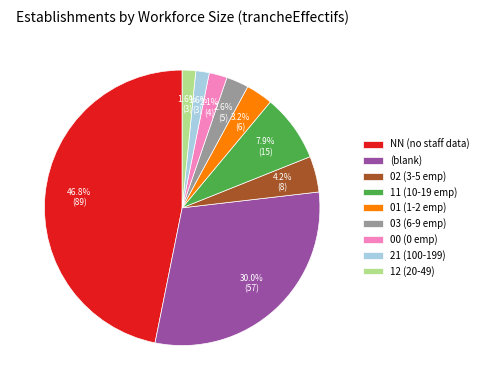

To the nearest percent, what is the average slice percentage?

11%